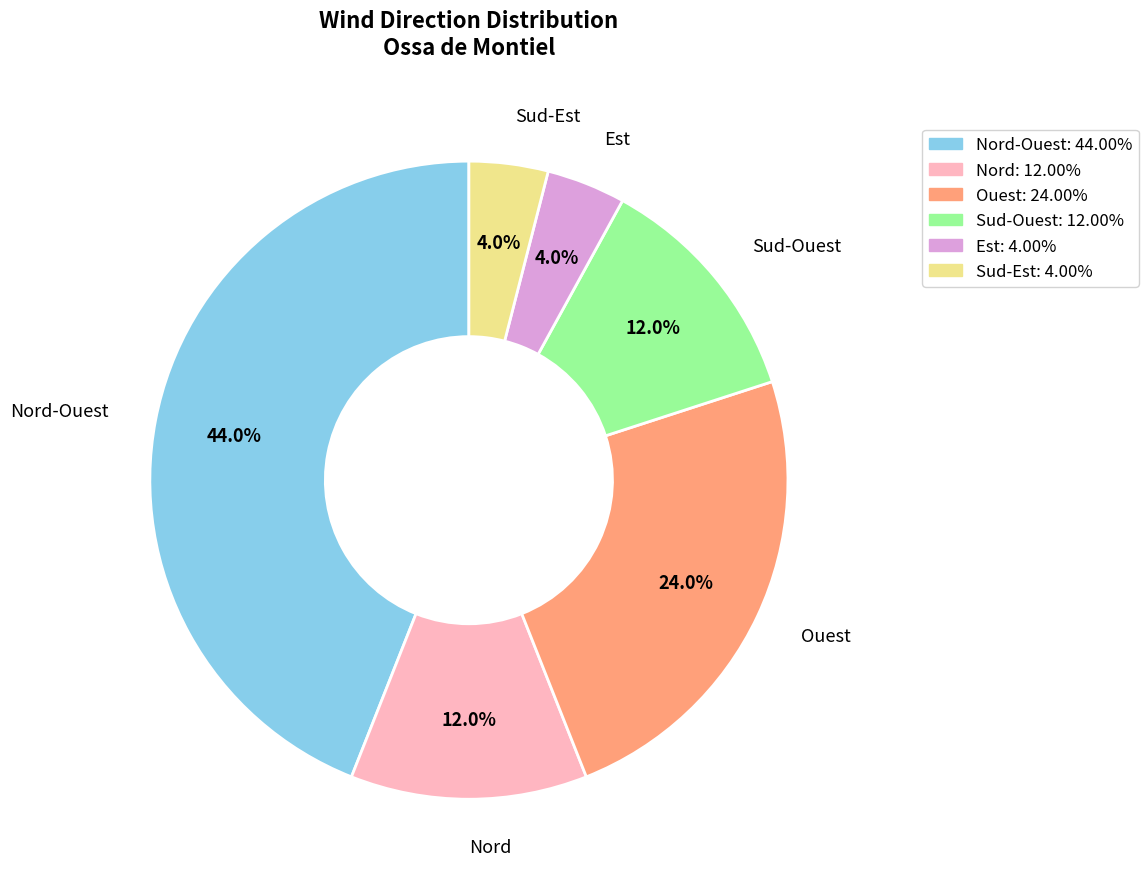

How many segments does this pie chart have?

6